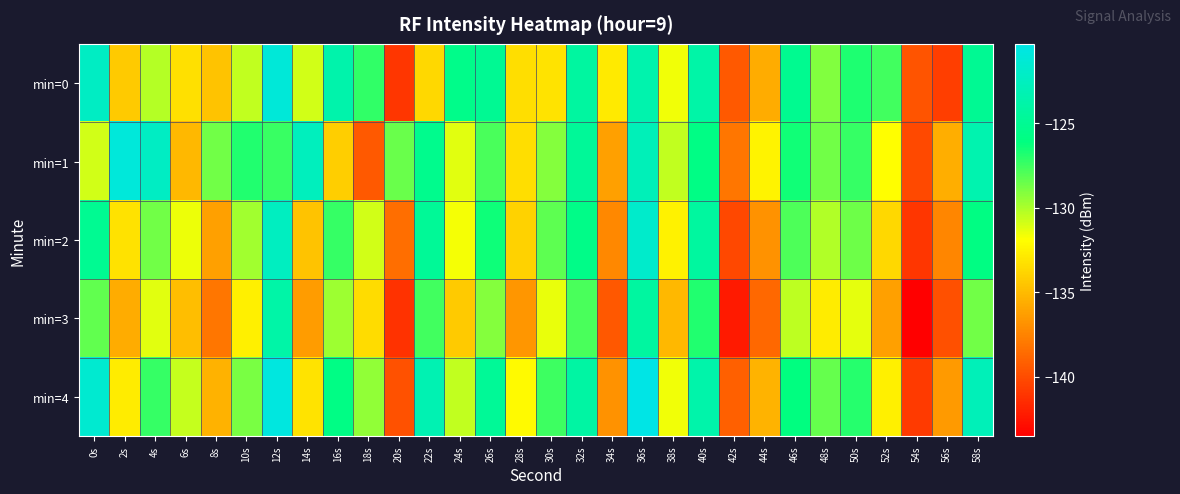

Reading left to right, transcribe all the data shown in this chart.

min=0: 0s=-122.2	2s=-134.3	4s=-130.2	6s=-133.3	8s=-134.6	10s=-130.5	12s=-121.1	14s=-130.9	16s=-123.6	18s=-127.2	20s=-141.0	22s=-133.7	24s=-125.5	26s=-124.9	28s=-133.4	30s=-133.1	32s=-124.3	34s=-132.8	36s=-123.5	38s=-131.5	40s=-123.9	42s=-139.4	44s=-135.6	46s=-125.2	48s=-129.0	50s=-126.8	52s=-127.6	54s=-139.6	56s=-140.6	58s=-124.9
min=1: 0s=-130.9	2s=-121.0	4s=-122.3	6s=-135.1	8s=-128.7	10s=-126.9	12s=-127.4	14s=-122.6	16s=-134.1	18s=-139.4	20s=-128.5	22s=-125.3	24s=-131.2	26s=-127.8	28s=-133.4	30s=-129.1	32s=-124.7	34s=-136.2	36s=-122.9	38s=-130.5	40s=-125.8	42s=-138.1	44s=-132.4	46s=-126.5	48s=-128.7	50s=-127.3	52s=-131.9	54s=-140.1	56s=-135.6	58s=-123.4
min=2: 0s=-125.1	2s=-133.2	4s=-128.7	6s=-131.5	8s=-136.2	10s=-129.8	12s=-122.4	14s=-134.6	16s=-127.3	18s=-130.9	20s=-138.5	22s=-124.8	24s=-131.7	26s=-126.4	28s=-133.9	30s=-128.2	32s=-125.6	34s=-137.3	36s=-121.8	38s=-132.5	40s=-124.3	42s=-140.2	44s=-136.8	46s=-127.9	48s=-130.1	50s=-128.6	52s=-133.7	54s=-141.0	56s=-137.4	58s=-125.9
min=3: 0s=-128.3	2s=-135.7	4s=-131.2	6s=-134.8	8s=-138.1	10s=-132.6	12s=-123.9	14s=-136.4	16s=-129.7	18s=-133.5	20s=-141.2	22s=-127.6	24s=-134.3	26s=-129.1	28s=-136.7	30s=-131.4	32s=-127.8	34s=-139.5	36s=-124.2	38s=-135.1	40s=-126.9	42s=-142.3	44s=-138.7	46s=-130.4	48s=-132.8	50s=-131.3	52s=-136.2	54s=-143.5	56s=-139.8	58s=-128.7
min=4: 0s=-121.5	2s=-132.8	4s=-127.3	6s=-130.6	8s=-135.4	10s=-128.9	12s=-120.7	14s=-133.1	16s=-125.8	18s=-129.4	20s=-139.7	22s=-123.2	24s=-130.5	26s=-124.8	28s=-132.1	30s=-127.5	32s=-124.1	34s=-136.8	36s=-120.3	38s=-131.6	40s=-123.7	42s=-139.1	44s=-135.3	46s=-126.1	48s=-128.4	50s=-127.0	52s=-132.6	54s=-140.8	56s=-136.5	58s=-122.9